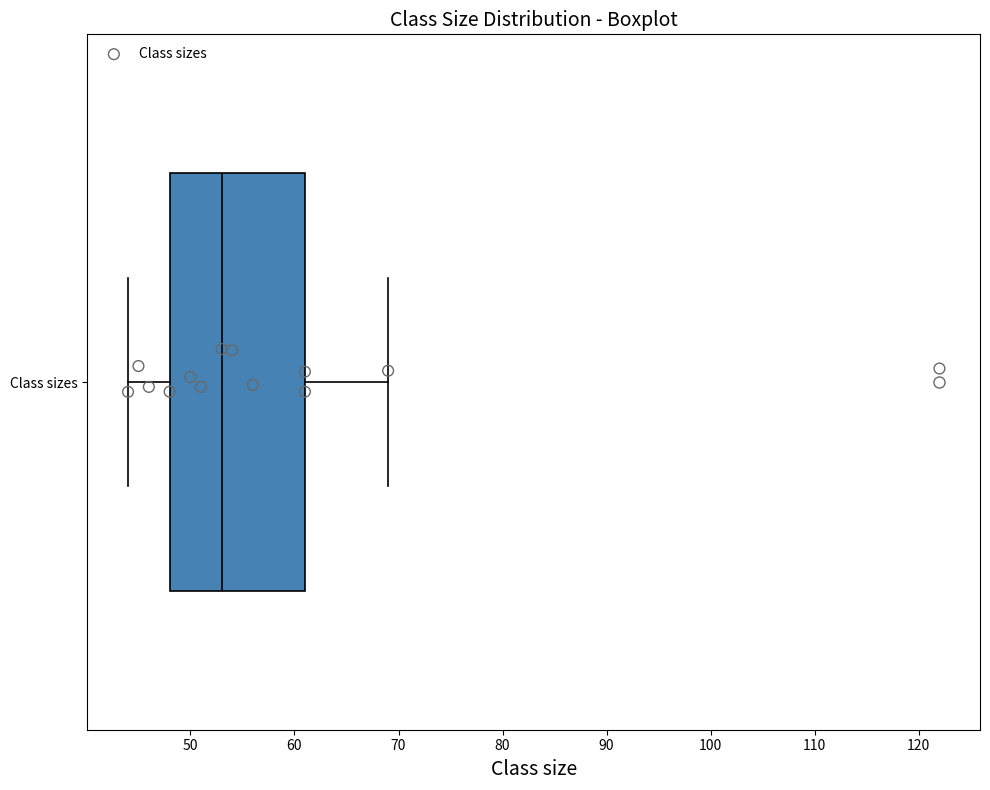

Transcribe this box plot: give where the median line is, the range the box spans, and where the two whiskers end, as read against the x-axis. The values are not printed on the chart, so give them approximately, as read against the axis.

median 53, box 48 to 61, whiskers 44 to 69